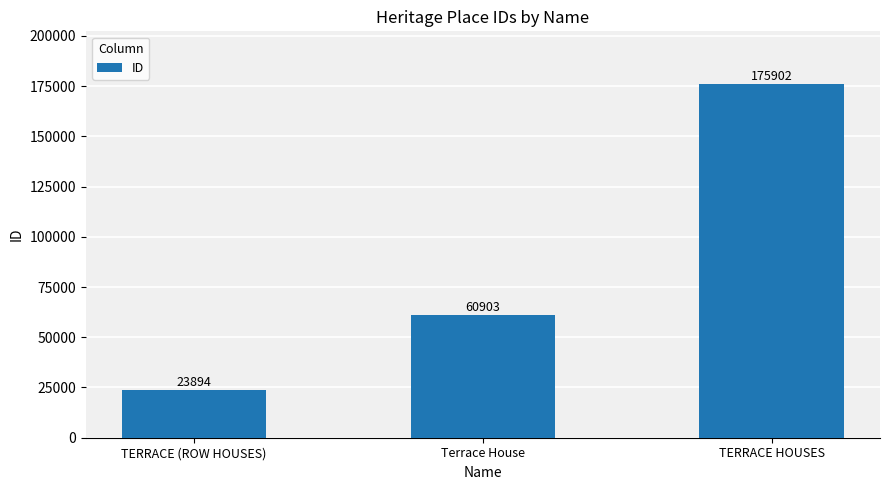

How many distinct data groups are displayed?

1